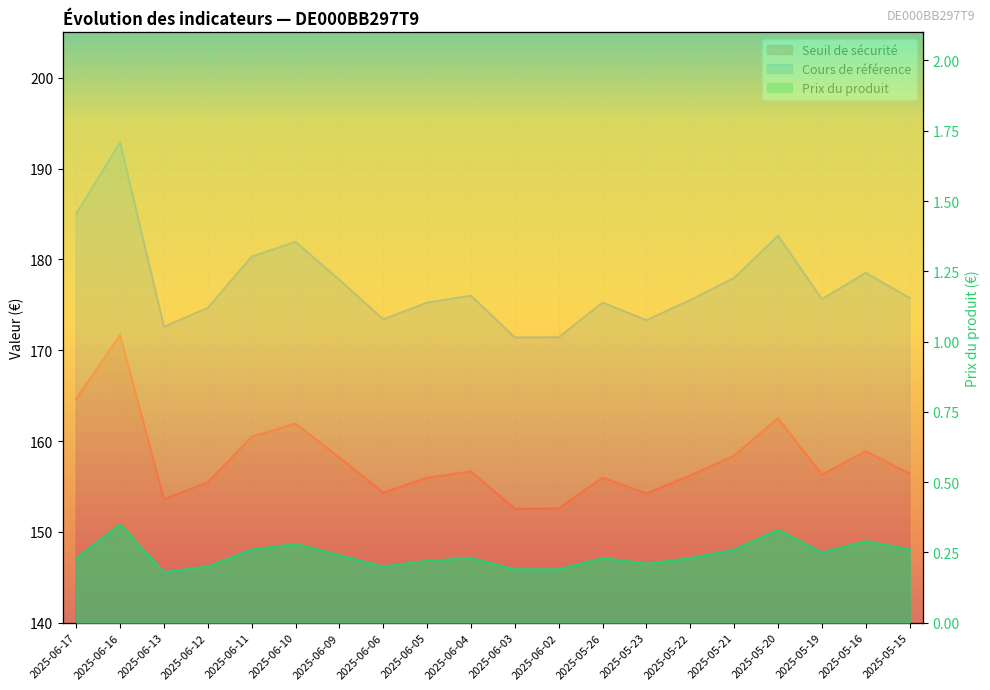

Where does the Cours de référence series first go above 175?

2025-06-17